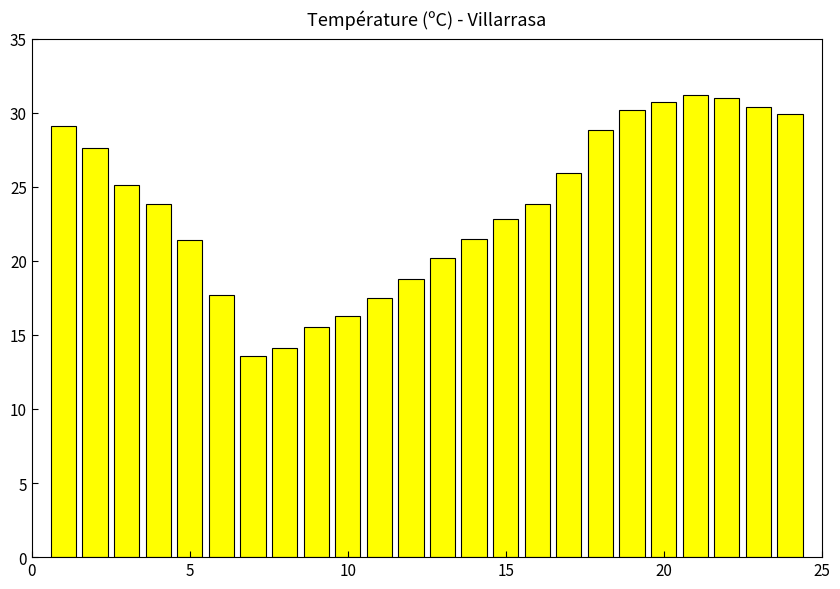

What is the maximum value shown in the chart?

31.2